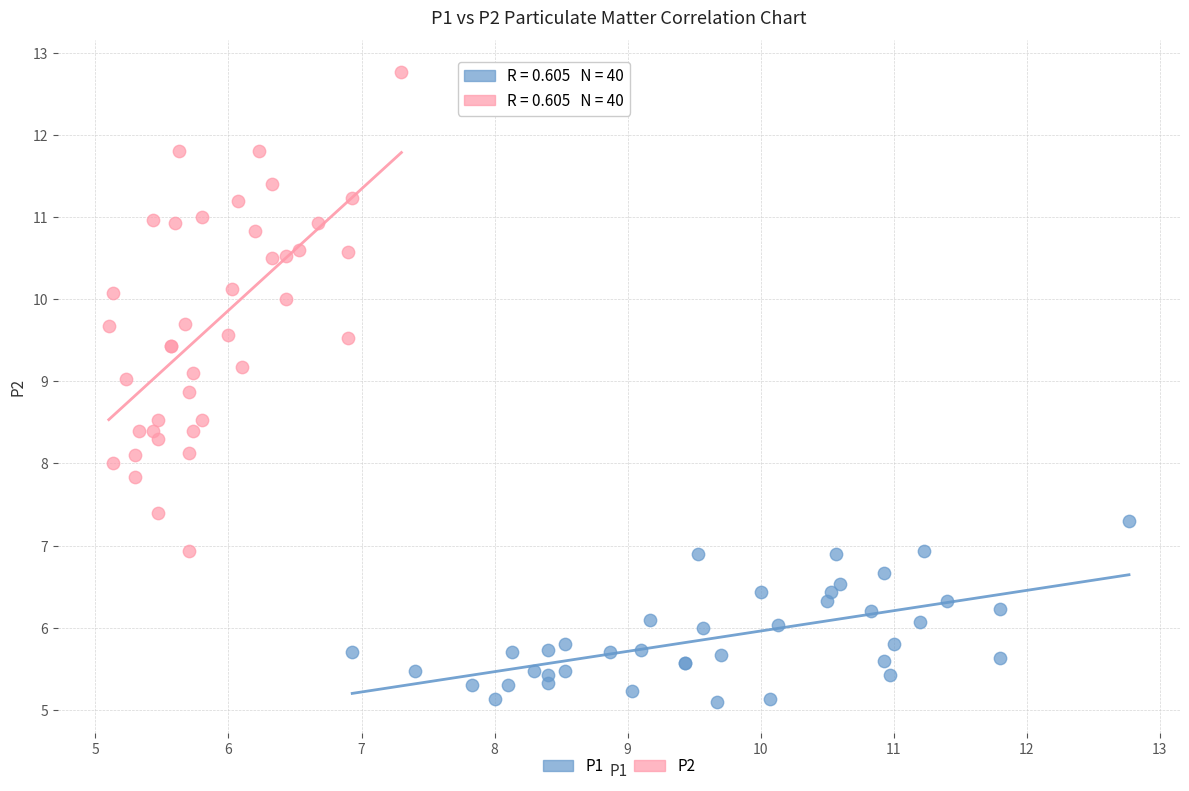

Which series reaches the minimum Y coordinate?

P1